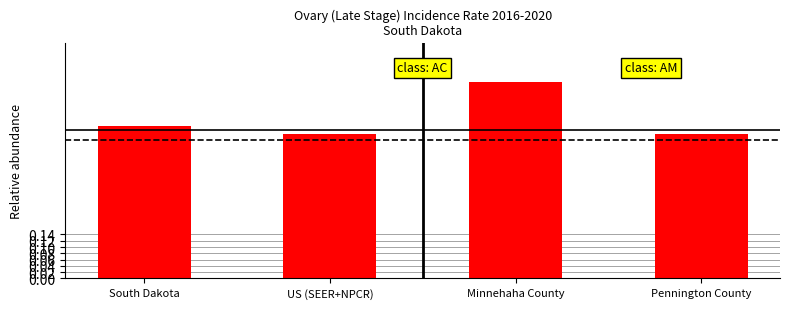

Does the chart contain any negative values?

No